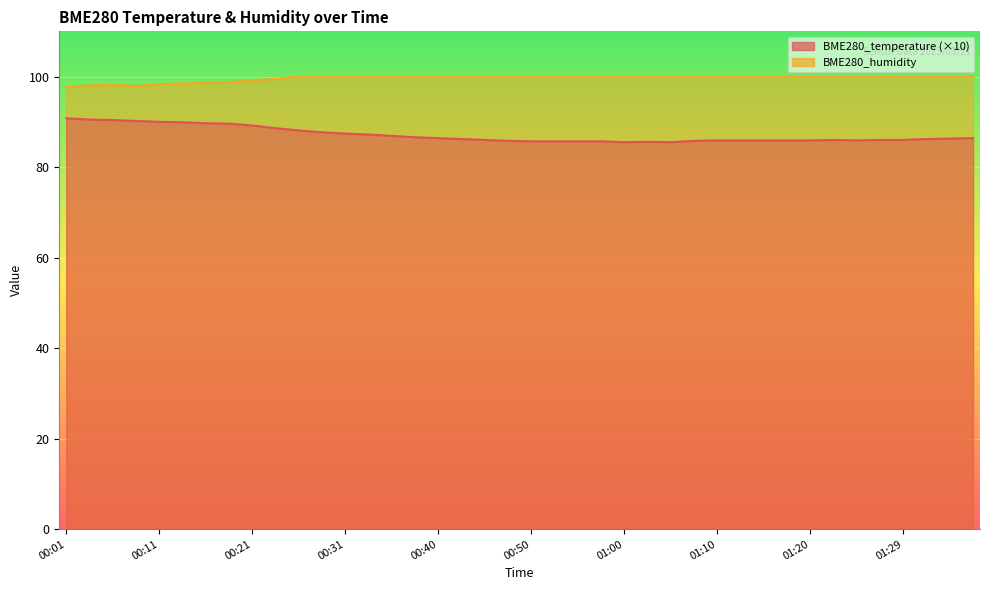

Which label corresponds to the largest value in the chart?

00:26